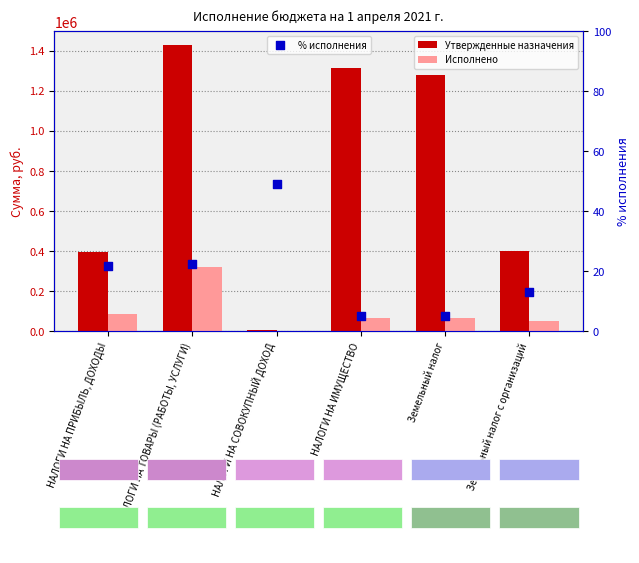

Which series has the largest total across all categories?

Утвержденные назначения